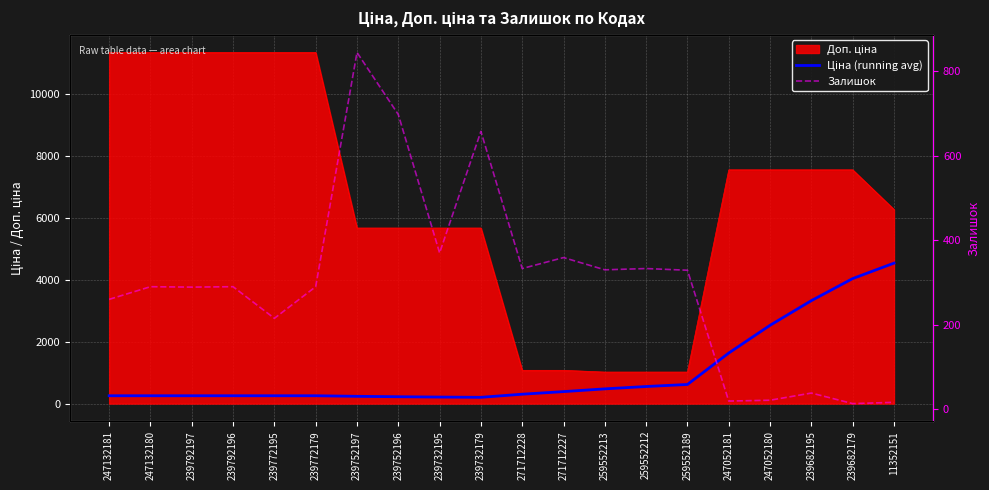

At which label does Залишок first exceed 290?

239752197